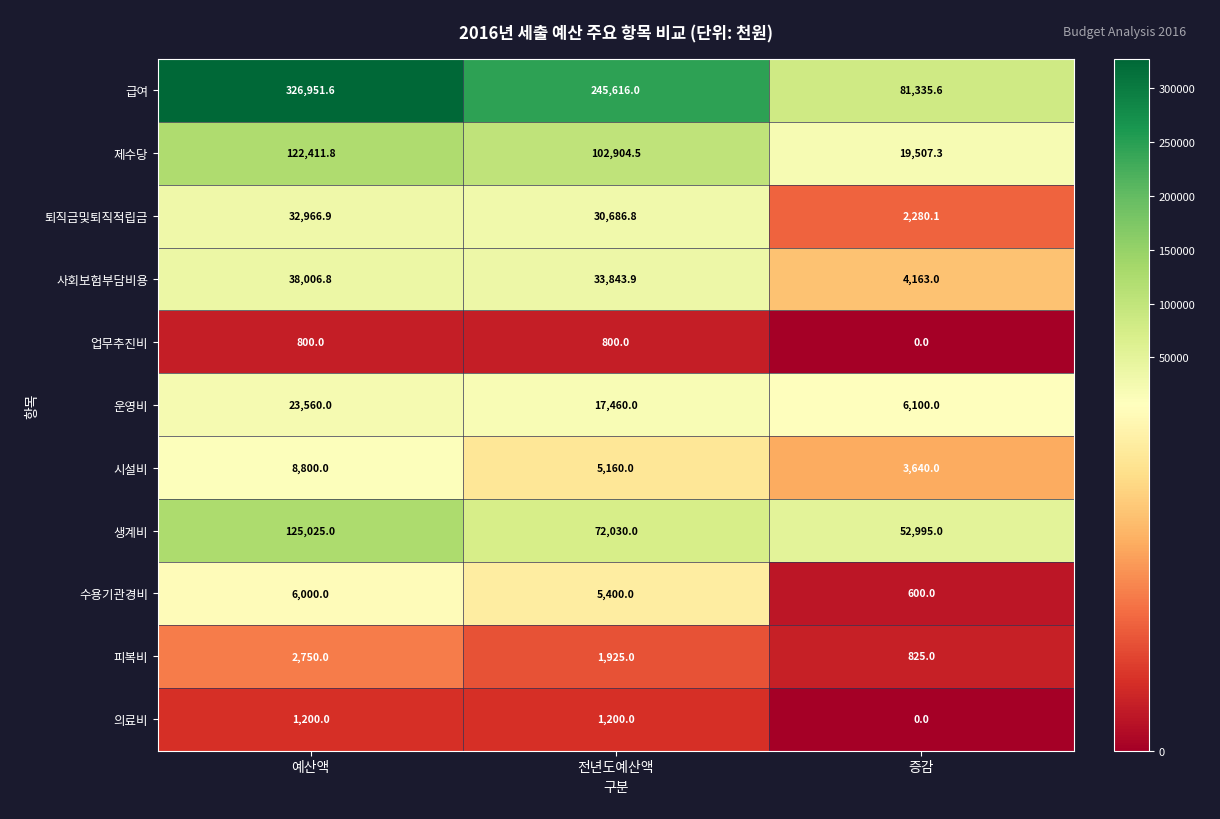

At 예산액, list the series in order from smallest to largest.

업무추진비, 의료비, 피복비, 수용기관경비, 시설비, 운영비, 퇴직금및퇴직적립금, 사회보험부담비용, 제수당, 생계비, 급여